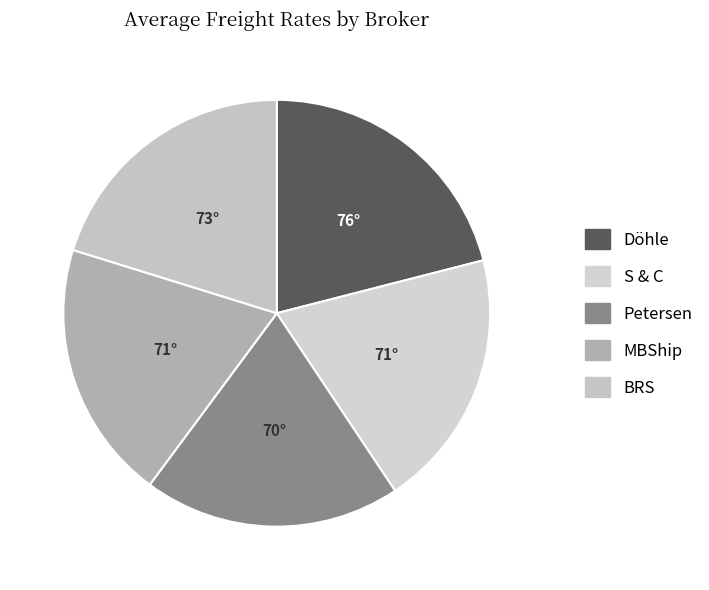

How many segments does this pie chart have?

5